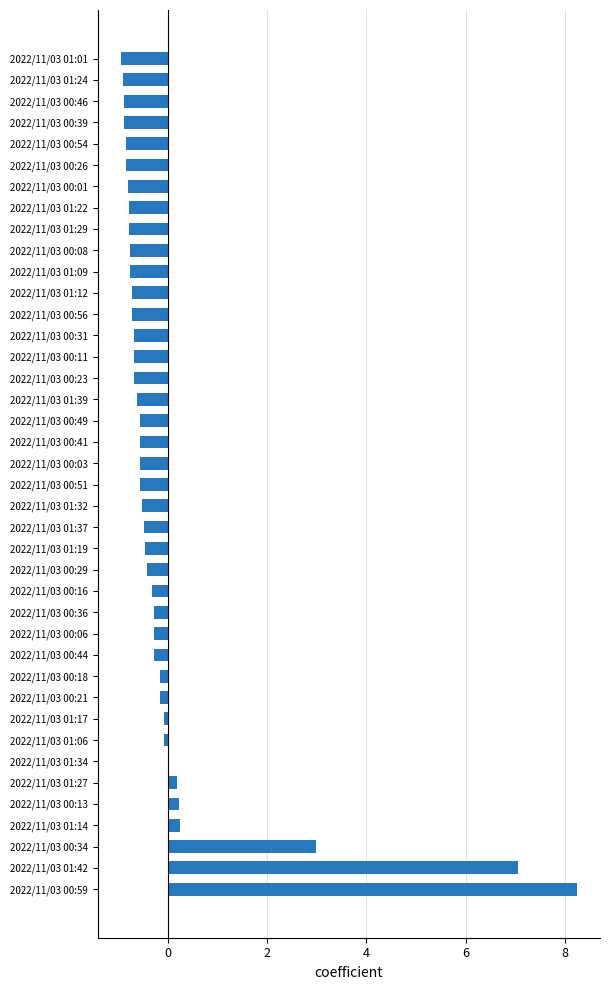

What is the change in value from 2022/11/03 00:16 to 2022/11/03 01:01?

-0.6